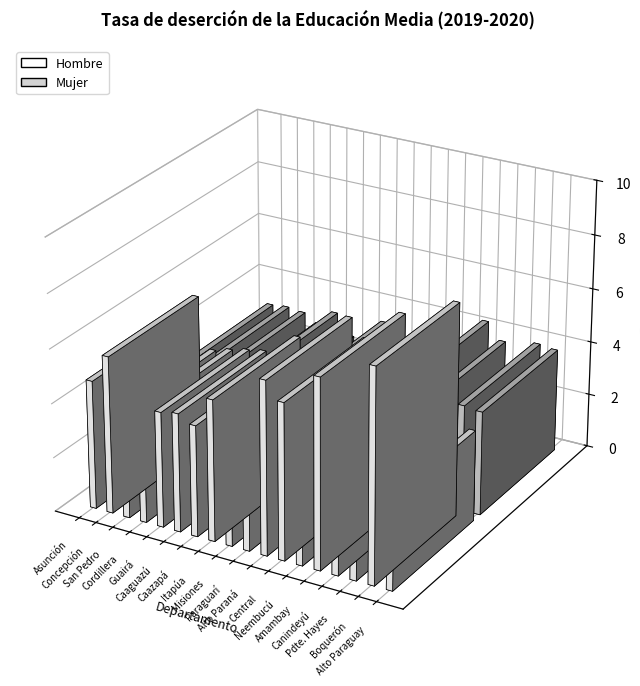

The value of Mujer at Asunción is 3.0. True or false?

True